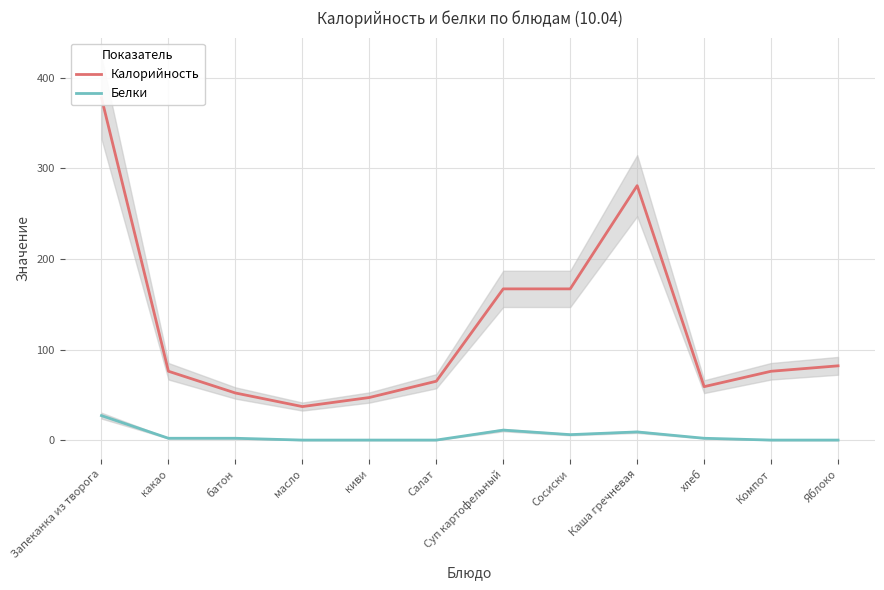

At which label does Калорийность first exceed 76?

Запеканка из творога